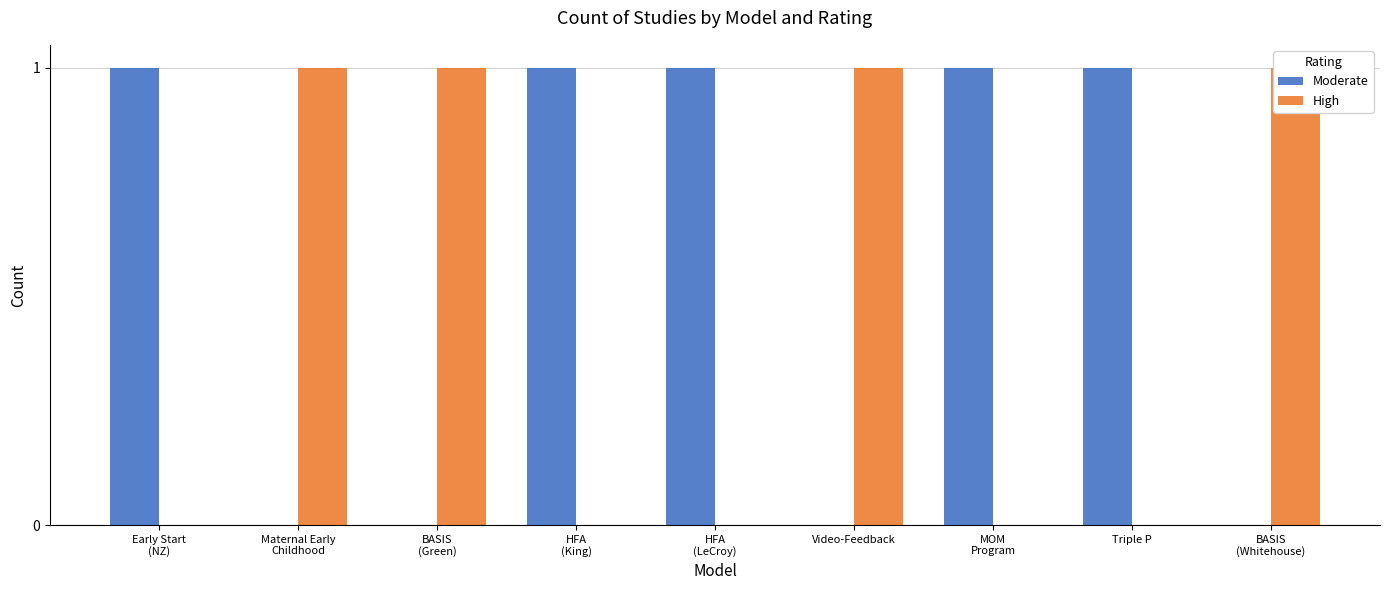

Reading left to right, extract all data points from this chart.

Moderate: 1	0	0	1	1	0	1	1	0
High: 0	1	1	0	0	1	0	0	1